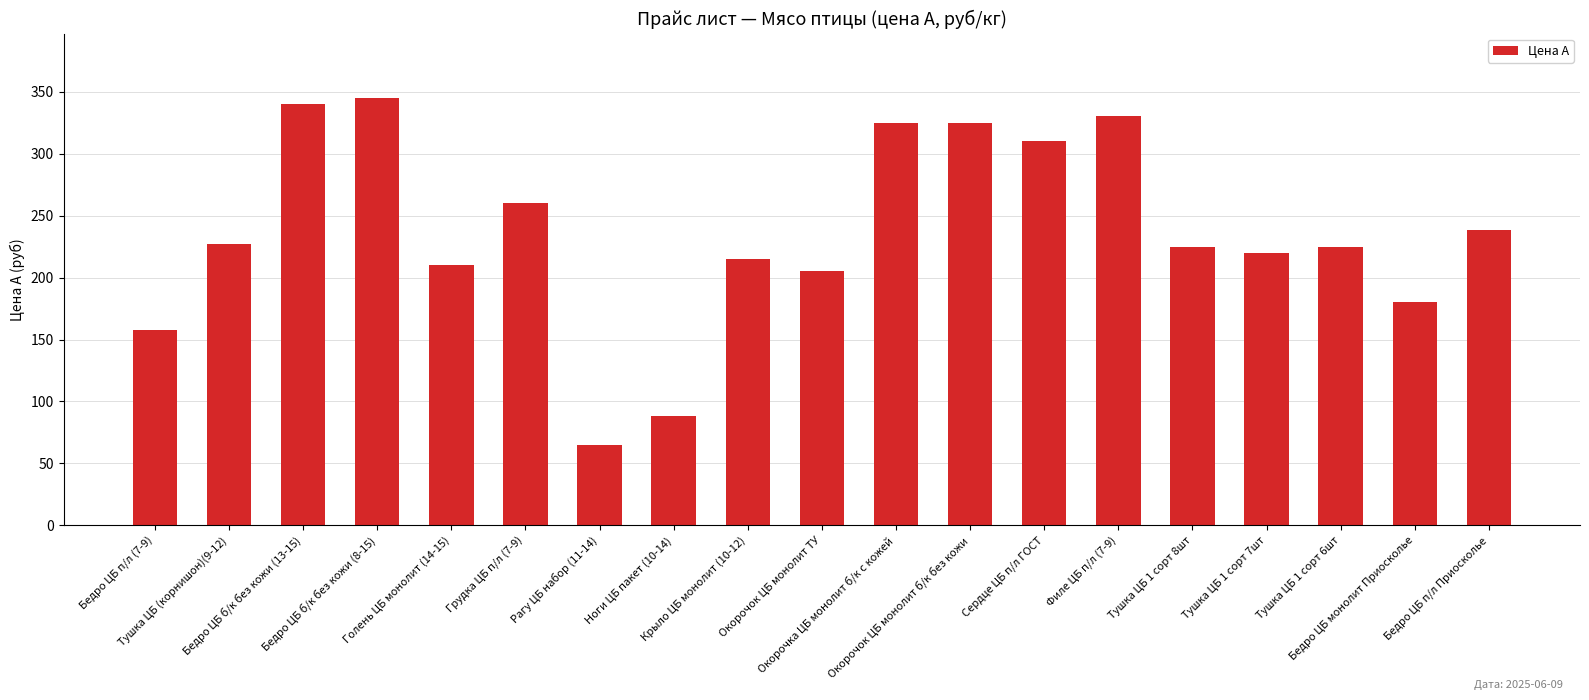

Approximately how many times larger is the value at Тушка ЦБ 1 сорт 8шт compared to Окорочок ЦБ монолит ТУ?

1.1